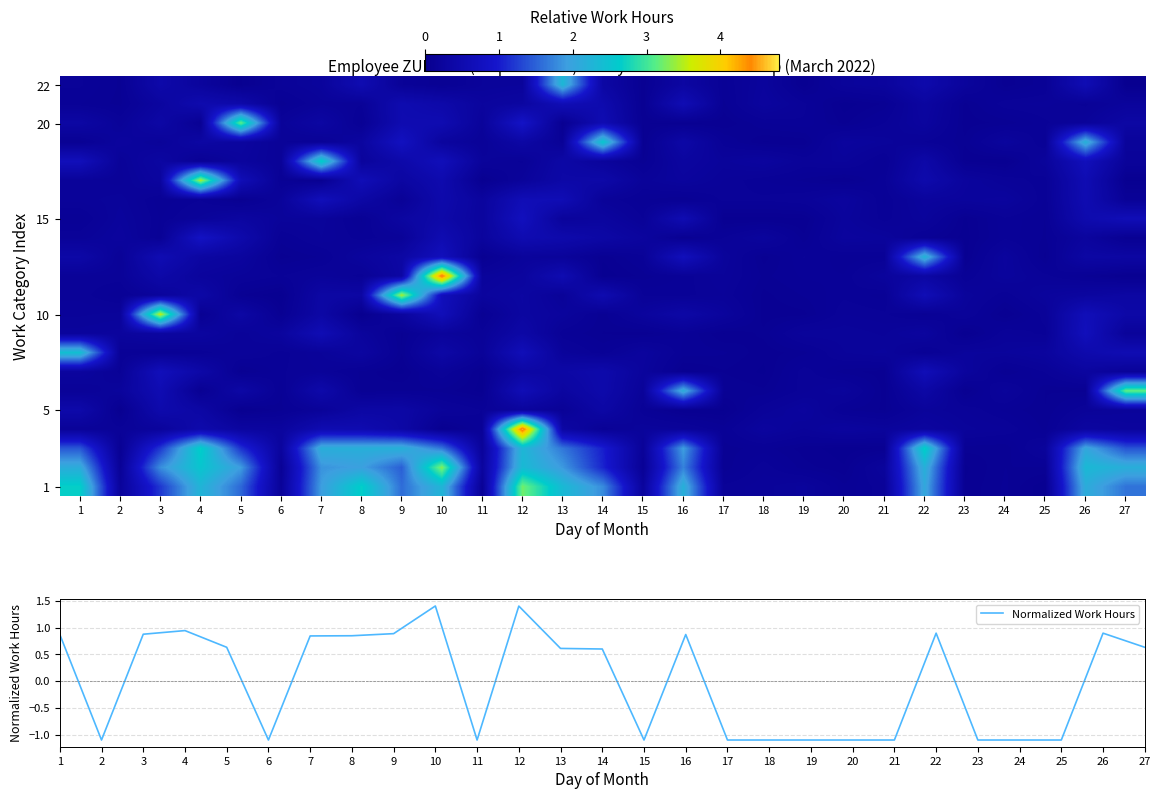

True or false: Normalized Work Hours has a value of -0.7 at 20.

False